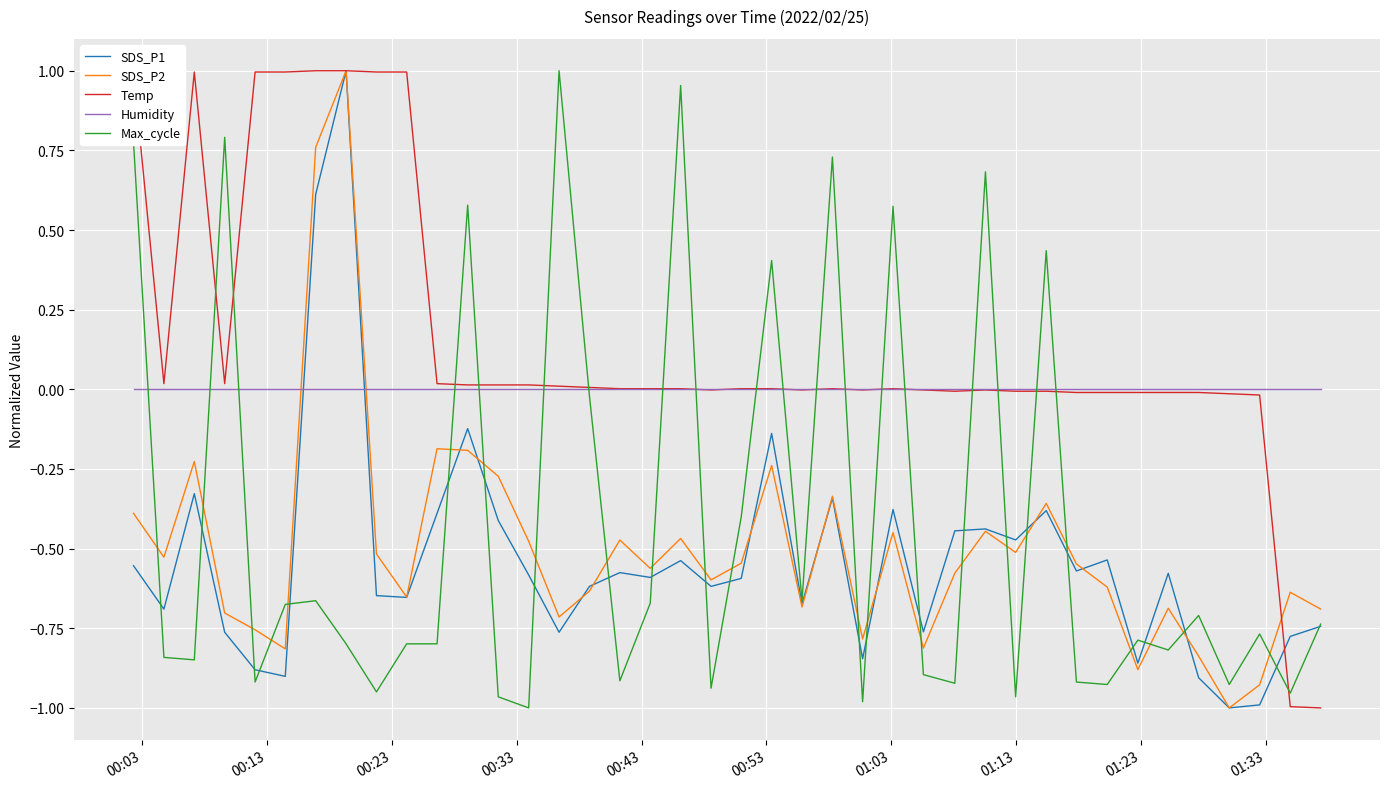

Which series ends up on top after the final intersection of Max_cycle and Temp?

Max_cycle